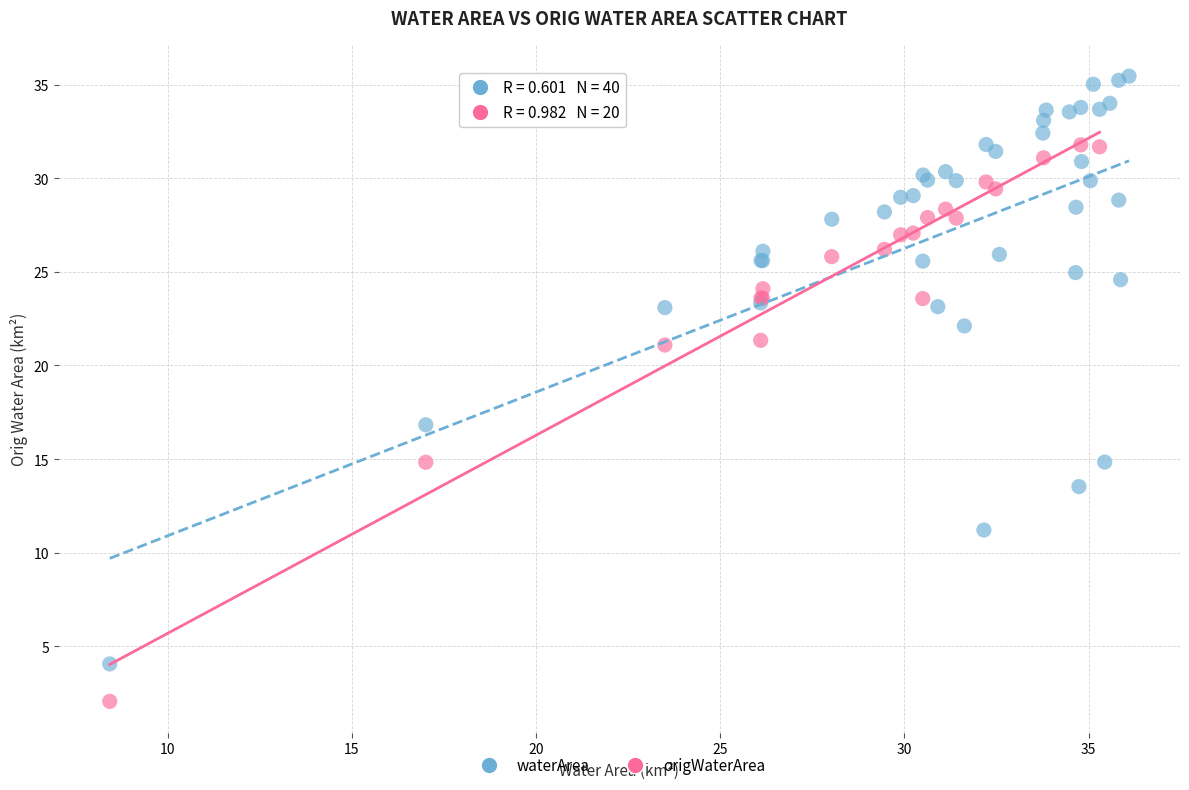

Which series reaches the minimum Y coordinate?

origWaterArea